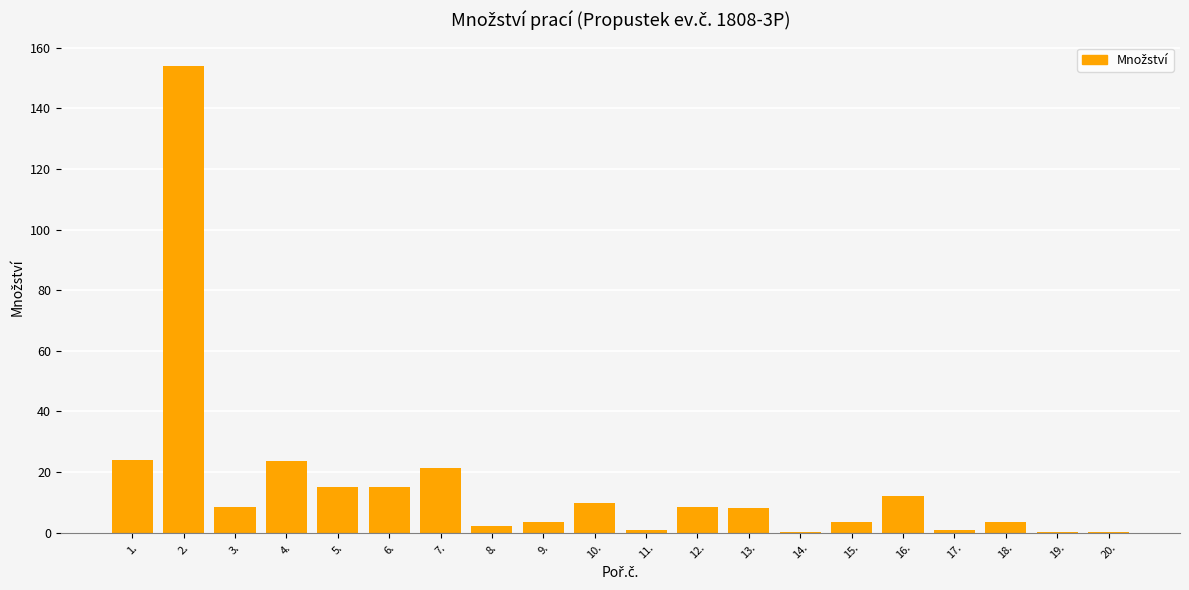

What is the difference between the values at 4. and 5.?

8.5